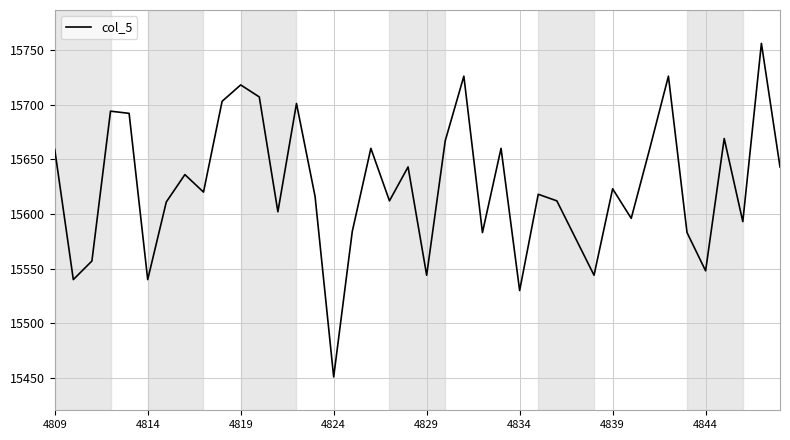

What is the difference between the maximum and minimum values?

305